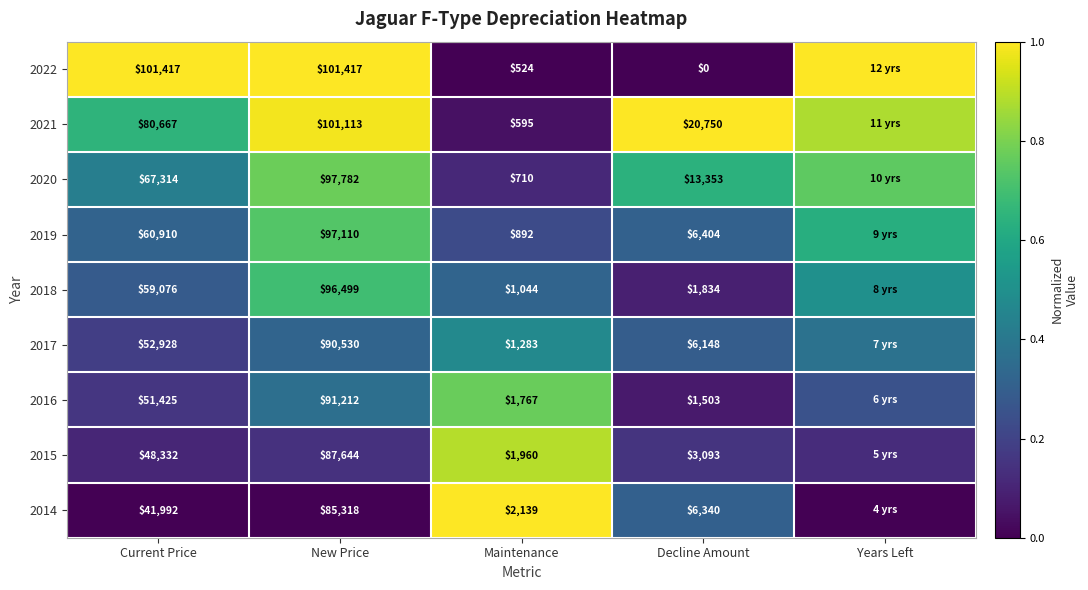

Which category has the lowest value in the 2018 series?

Decline Amount